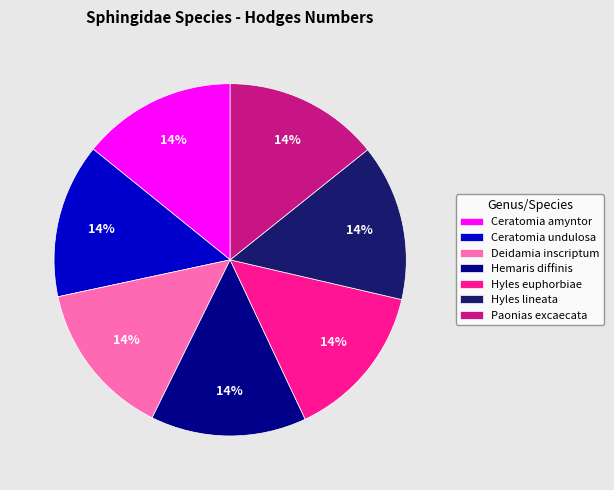

To the nearest percent, what percentage of the pie is Paonias excaecata?

14%